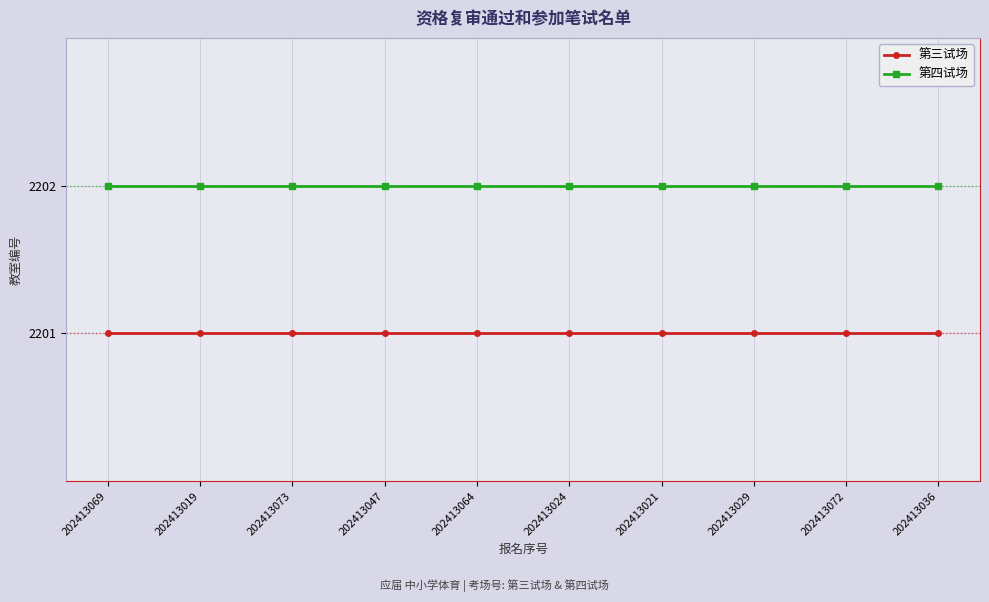

Is the value of 第四试场 at 202413021 greater than the value of 第三试场 at 202413019?

Yes